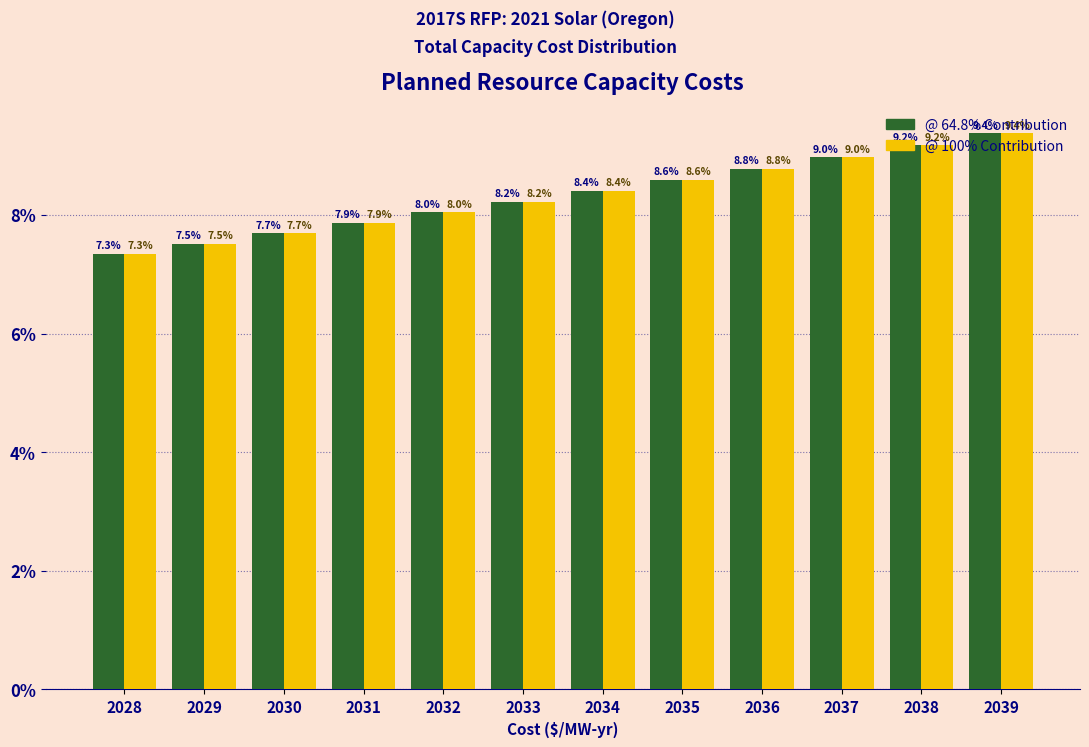

What is the sum of the @ 100% Contribution values at 2031 and 2035?

16.5